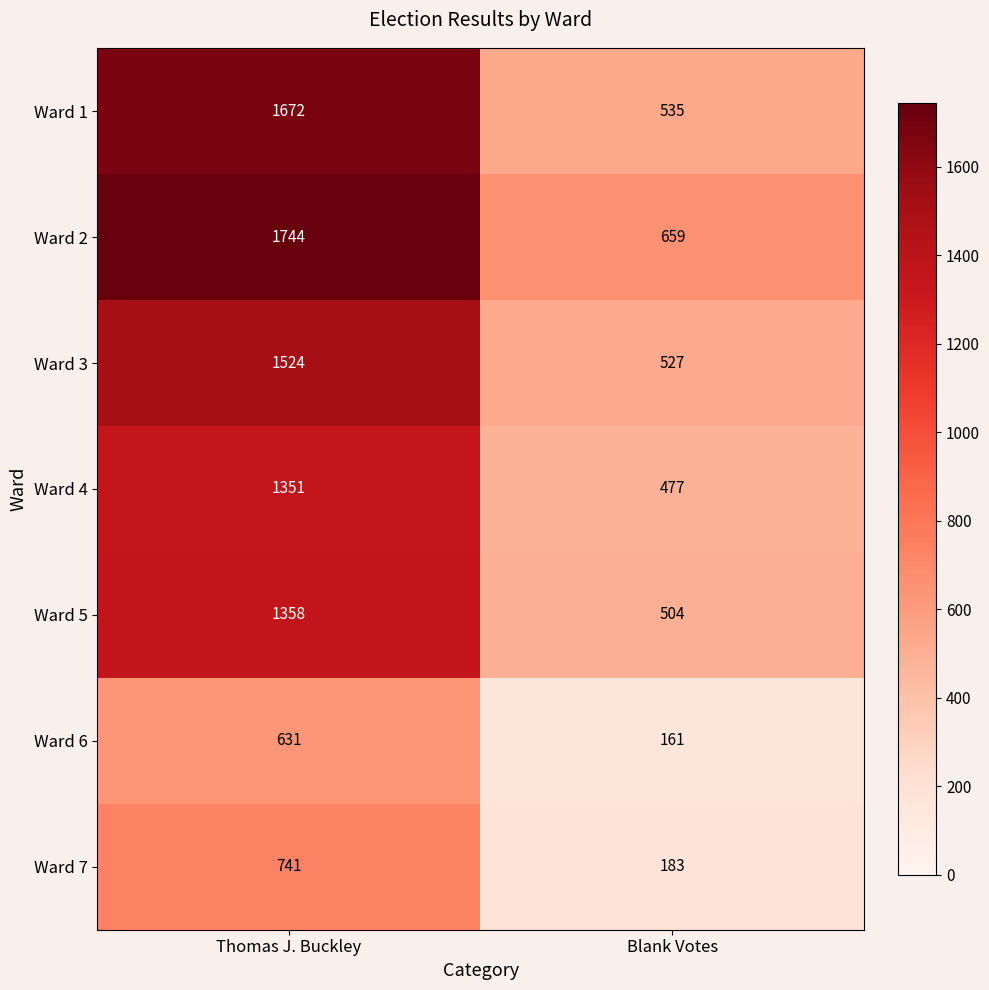

Reading right to left, list all the values displayed in this chart.

Ward 1: 535	1672
Ward 2: 659	1744
Ward 3: 527	1524
Ward 4: 477	1351
Ward 5: 504	1358
Ward 6: 161	631
Ward 7: 183	741